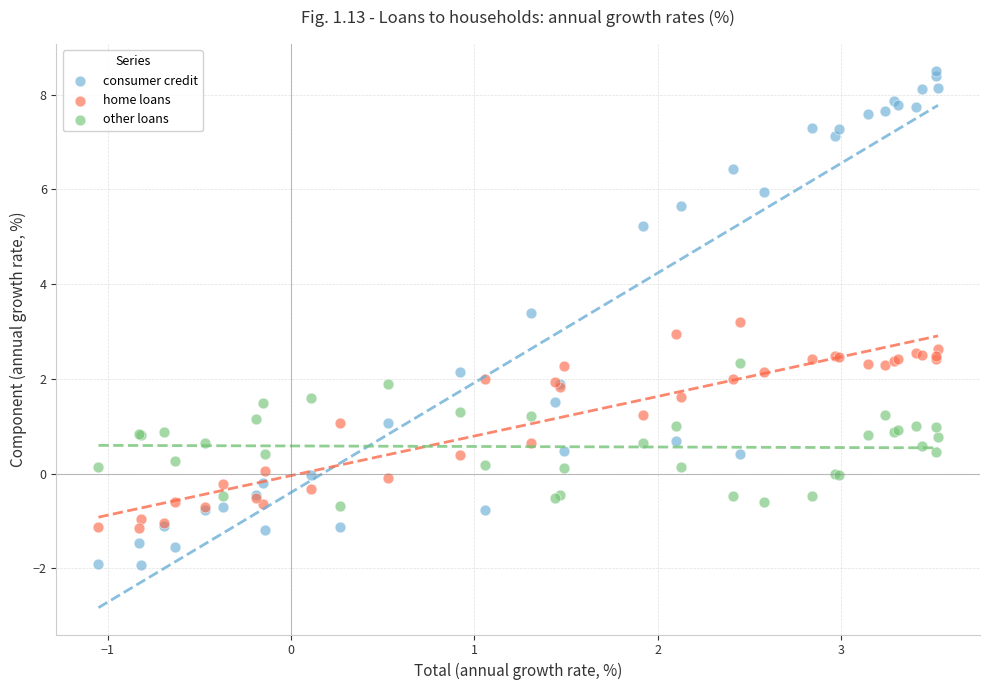

Which series contains the highest Y value?

consumer credit